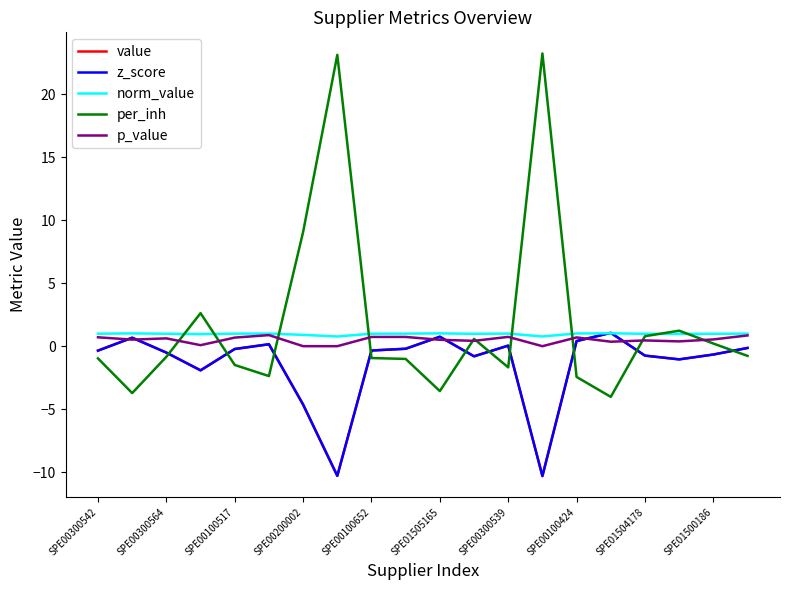

True or false: norm_value has more than 0 interior local peaks.

True